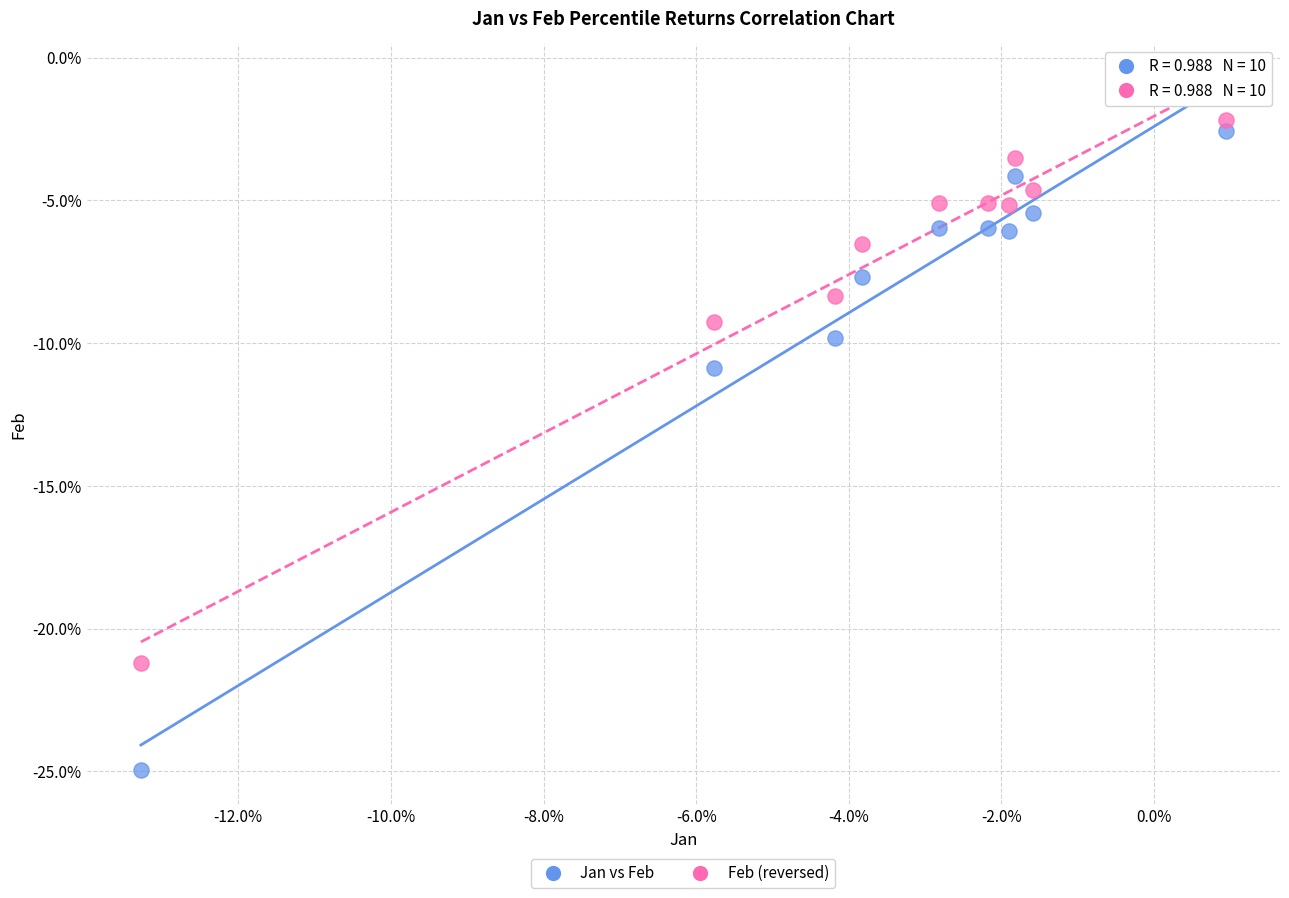

What are all the series names shown in the legend?

Jan vs Feb, Feb (reversed)